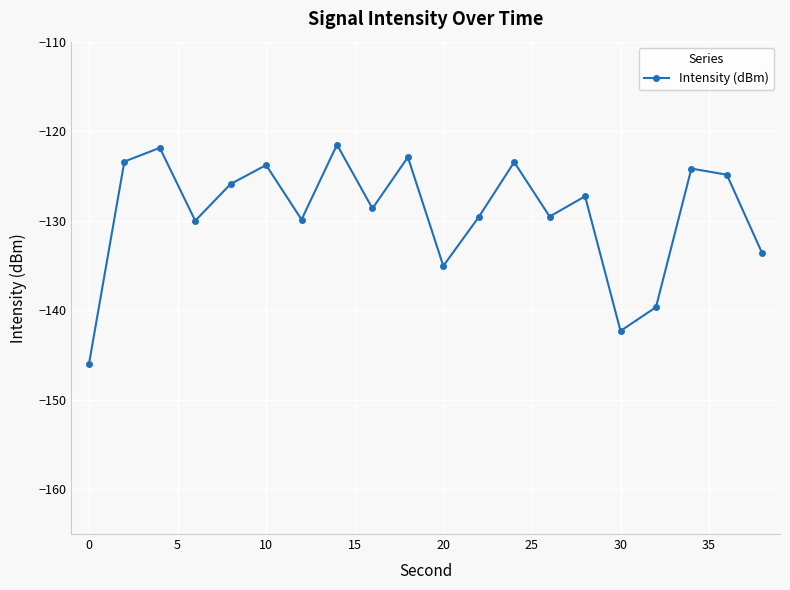

True or false: the data has more than 1 interior local peaks.

True